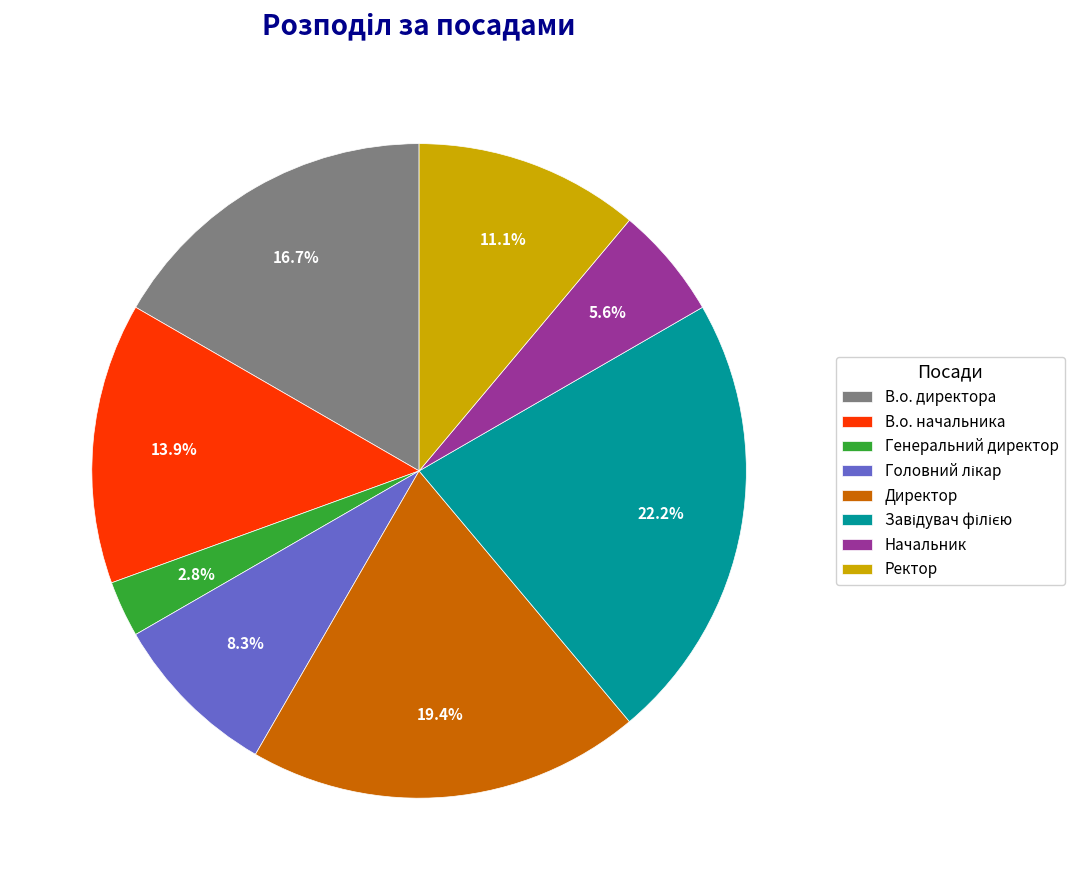

Is it true that В.о. начальника is 14% of the pie?

True